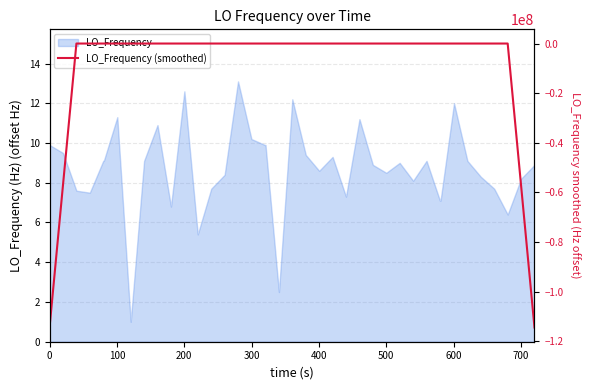

What is the average value?

-8581401.3